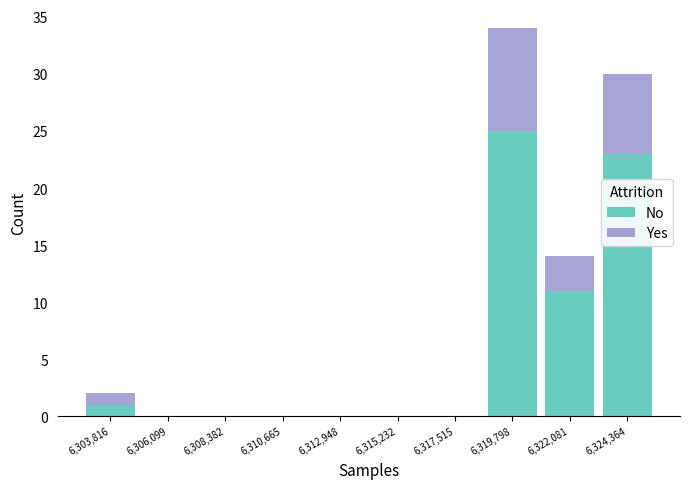

Reading left to right, list every stacked bar in this chart as the range it spans on the x-axis followed by its total height. Neither the bar edges nor the heights are printed on the chart, so give them approximately, as read against the axes.

6302500 to 6305000: 2
6305000 to 6307000: 0
6307000 to 6309500: 0
6309500 to 6312000: 0
6312000 to 6314000: 0
6314000 to 6316500: 0
6316500 to 6318500: 0
6318500 to 6321000: 34
6321000 to 6323000: 14
6323000 to 6325500: 30